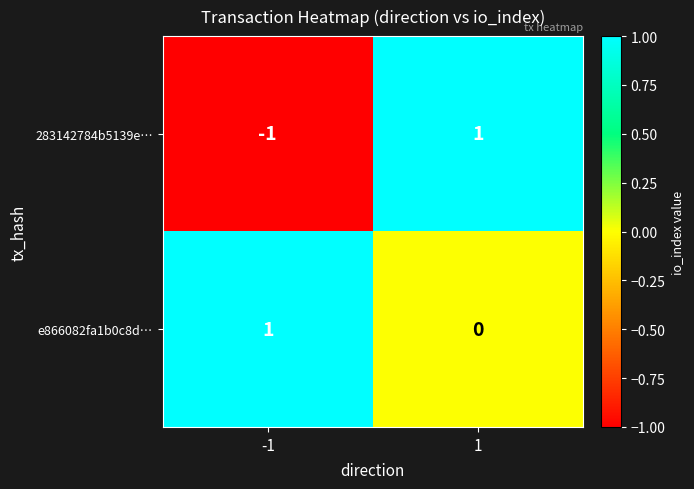

At which category is the sum across all series the highest?

1